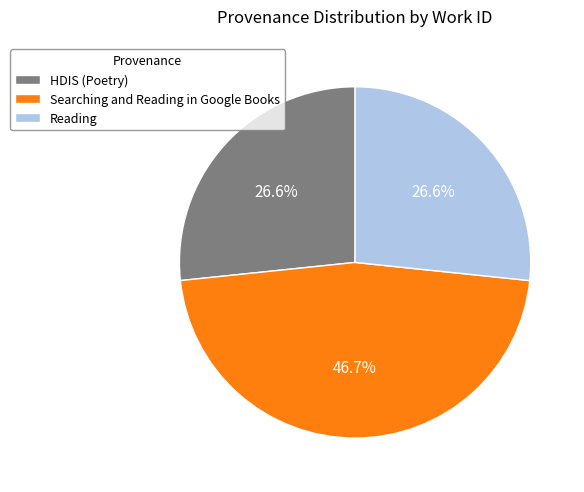

What is the total percentage of Reading and HDIS (Poetry)?

53.3%